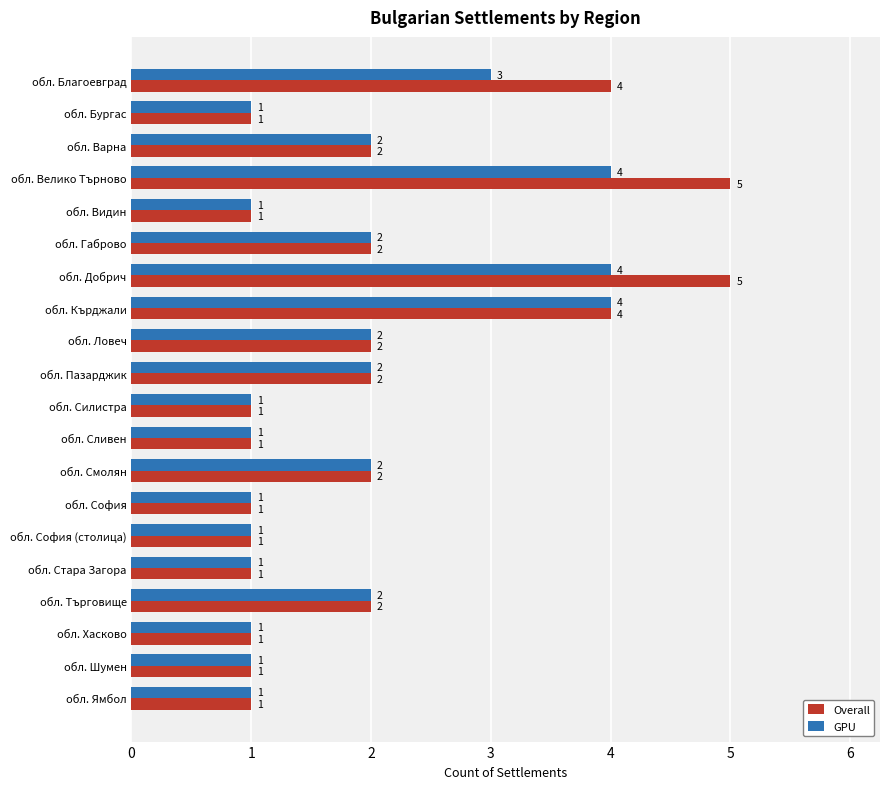

What is the greatest value displayed?

5